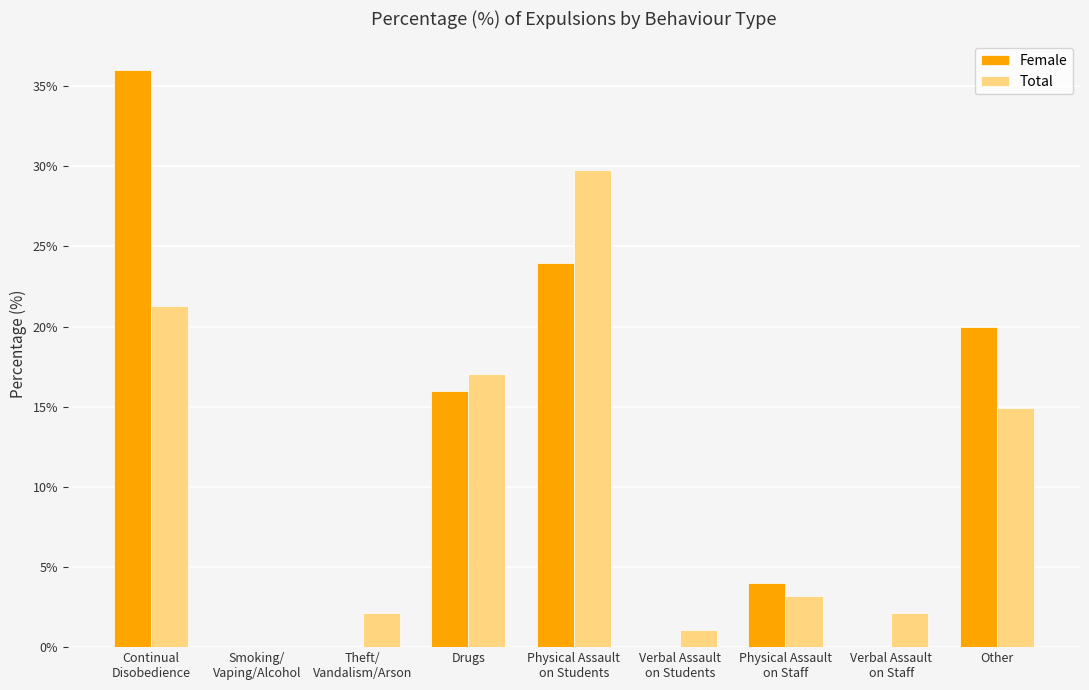

Does the chart contain stacked bars?

No